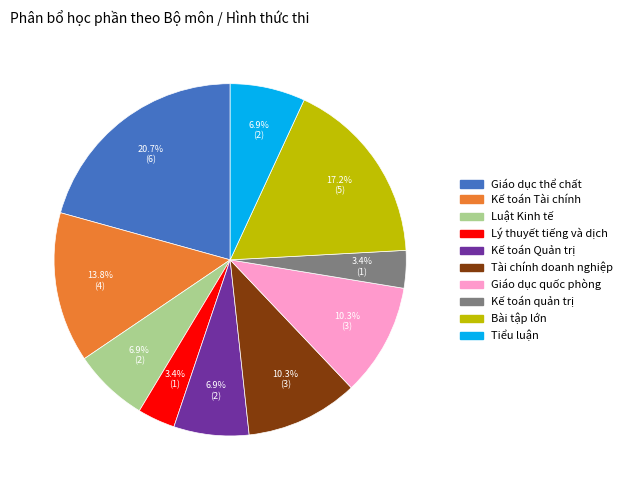

What is the ratio of the value at Luật Kinh tế to the value at Giáo dục quốc phòng?

0.7